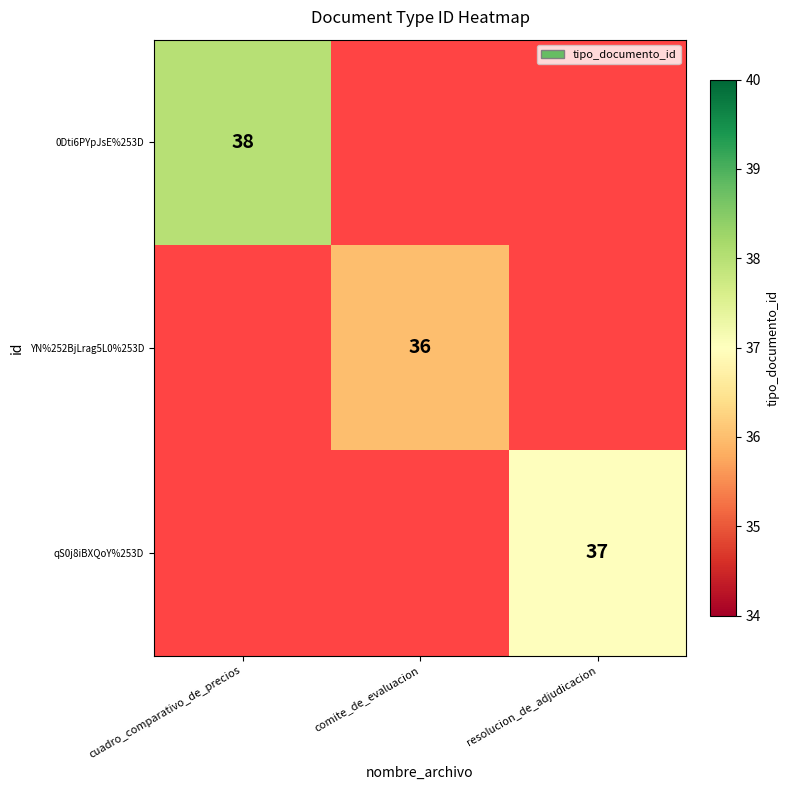

What is the spread (max minus min) of values at comite_de_evaluacion?

36